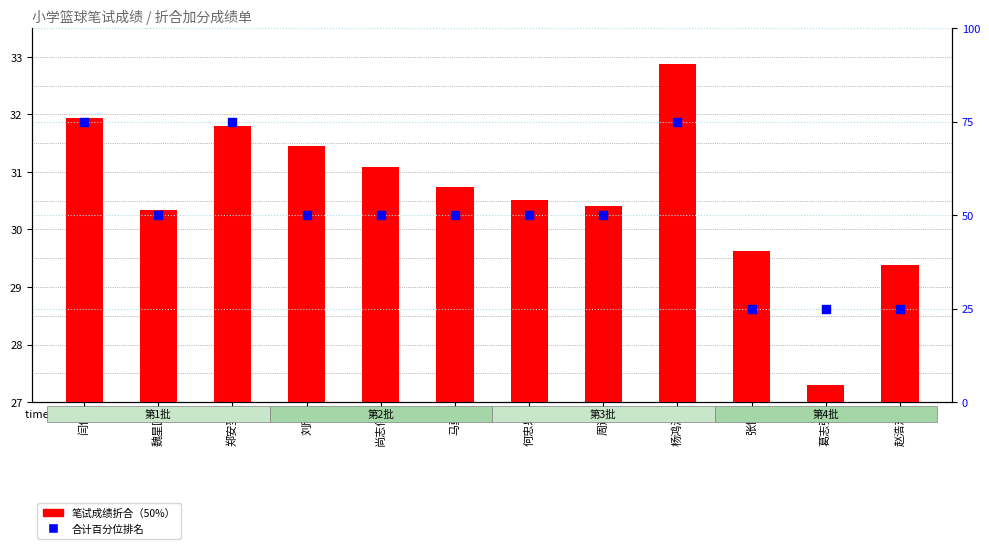

At which category is the sum across all series the highest?

杨鸿源